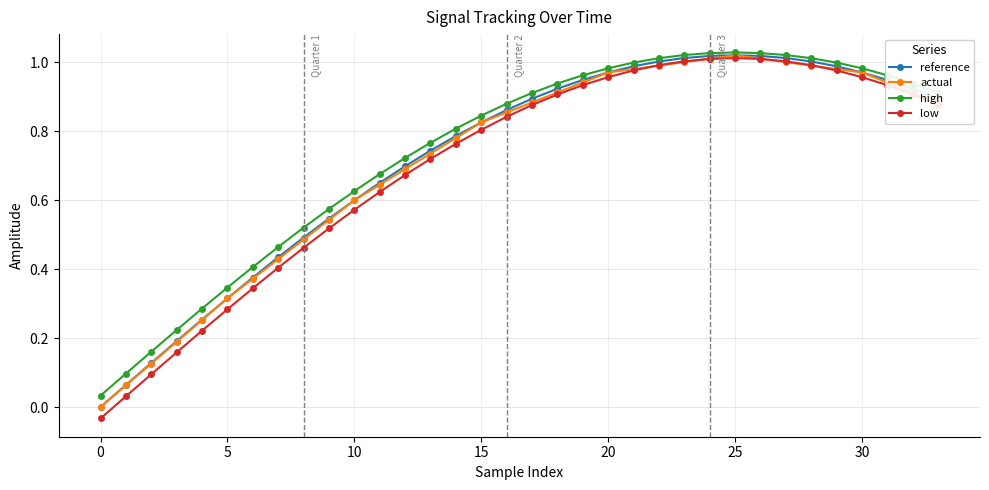

Does the chart have visible grid lines?

Yes